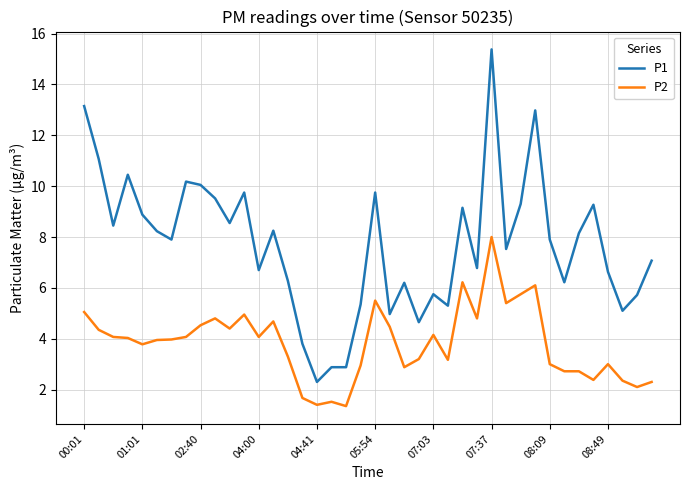

How many values in the P1 series exceed 7?

23